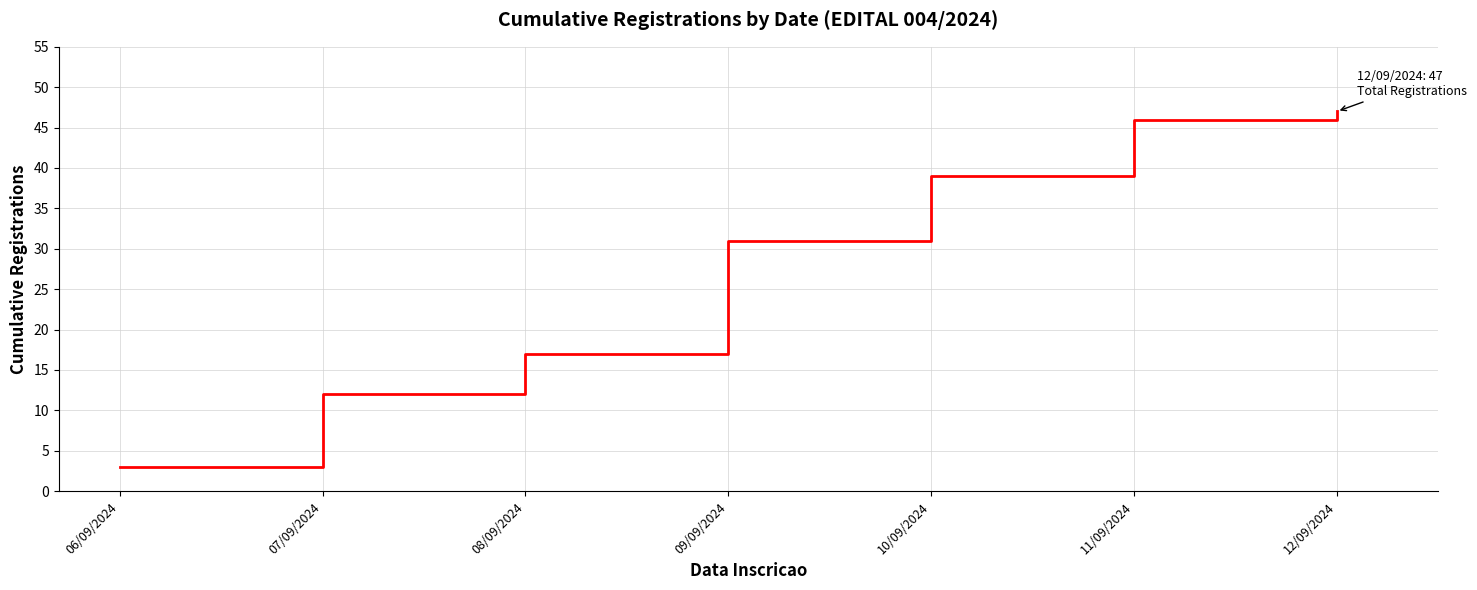

List the labels in order of value, largest first.

12/09/2024, 11/09/2024, 10/09/2024, 09/09/2024, 08/09/2024, 07/09/2024, 06/09/2024